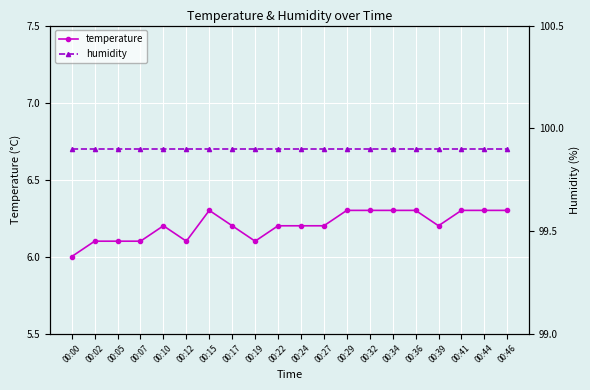

Between 00:12 and 00:32, which series saw the biggest shift?

temperature